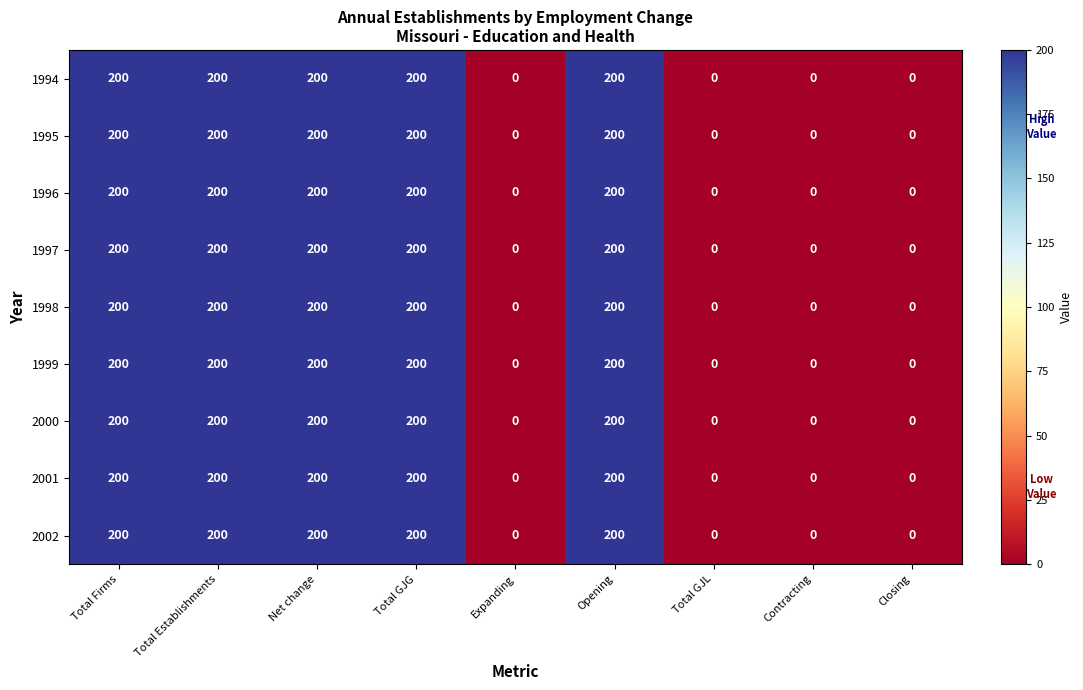

What is the sum of all 1998 values?

1000